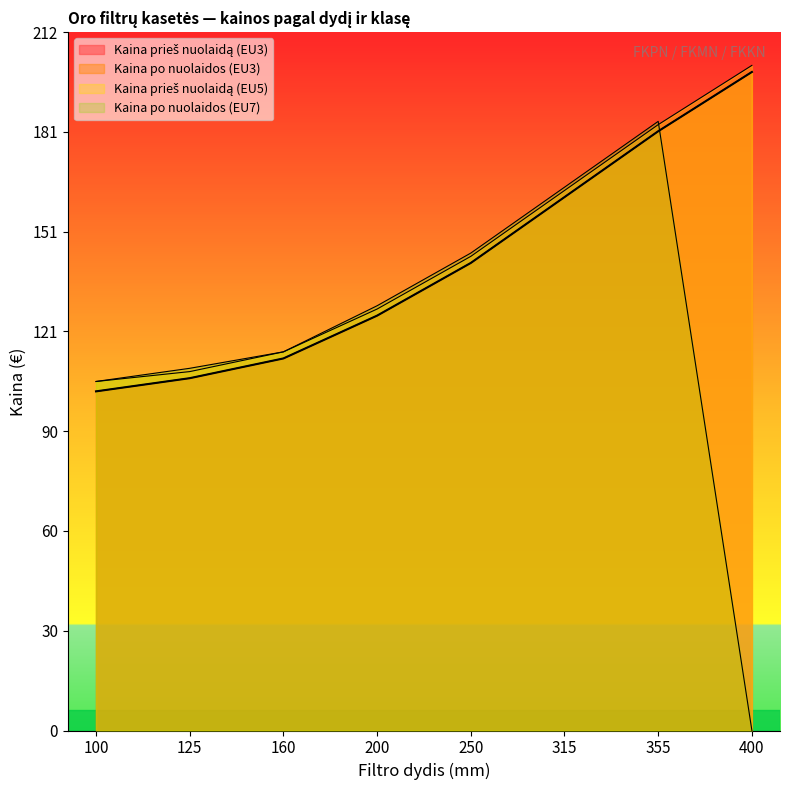

True or false: Kaina po nuolaidos (EU3) and Kaina prieš nuolaidą (EU5) cross at least once.

False